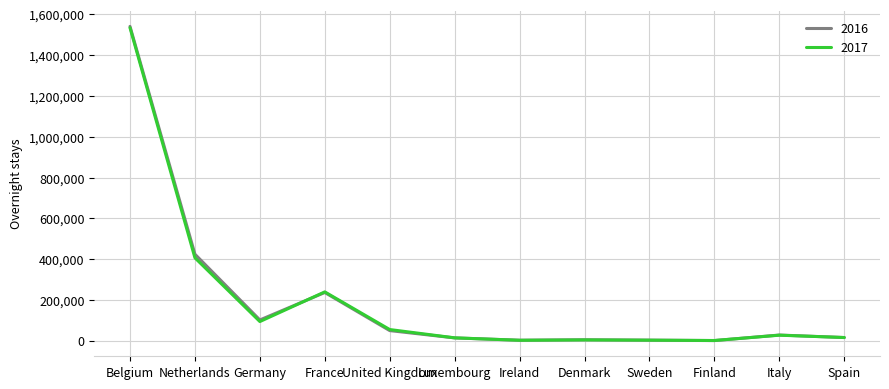

Is the value of 2016 at Italy greater than the value of 2017 at Germany?

No